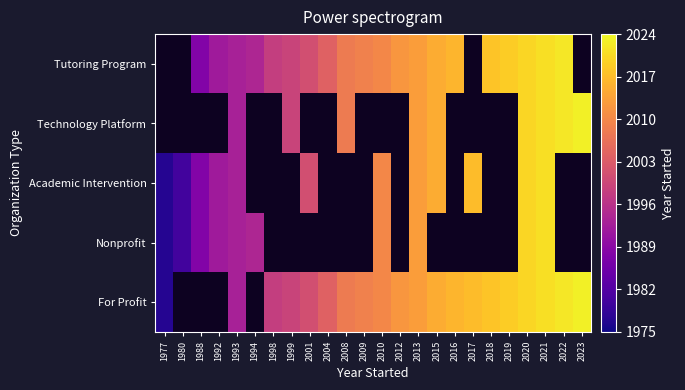

Is the value of Tutoring Program at 2019 greater than the value of For Profit at 2013?

Yes